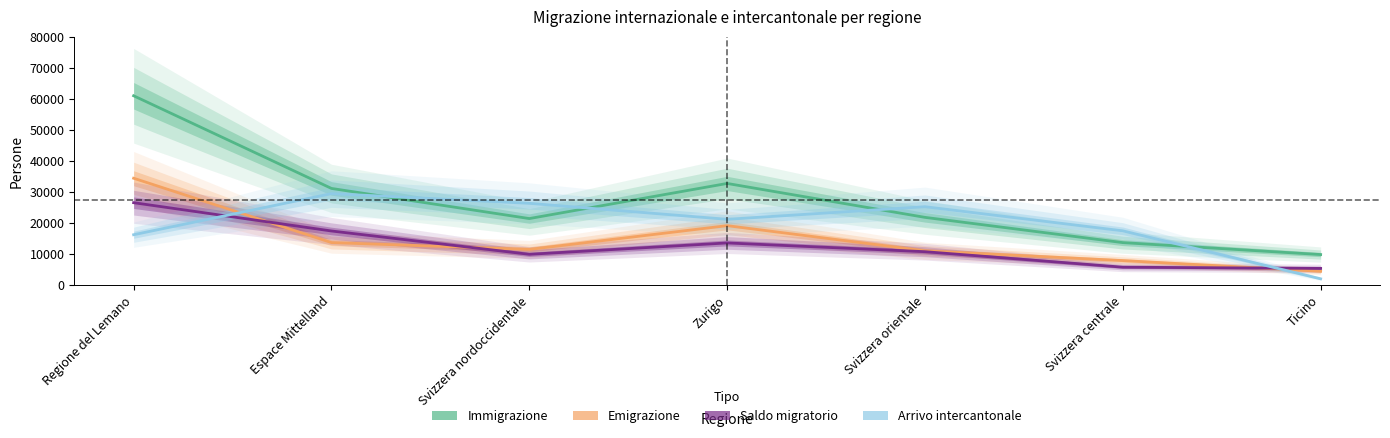

How many times do Arrivo intercantonale and Emigrazione cross each other?

2